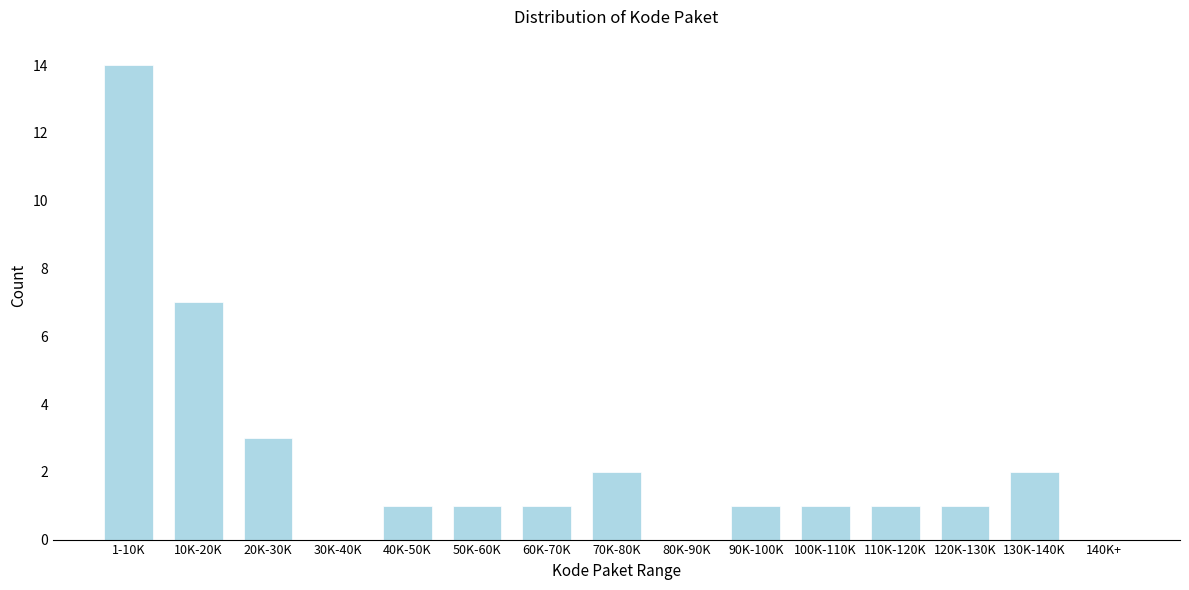

Reading right to left, what are all the values shown in this chart?

140K+=0	130K-140K=2	120K-130K=1	110K-120K=1	100K-110K=1	90K-100K=1	80K-90K=0	70K-80K=2	60K-70K=1	50K-60K=1	40K-50K=1	30K-40K=0	20K-30K=3	10K-20K=7	1-10K=14